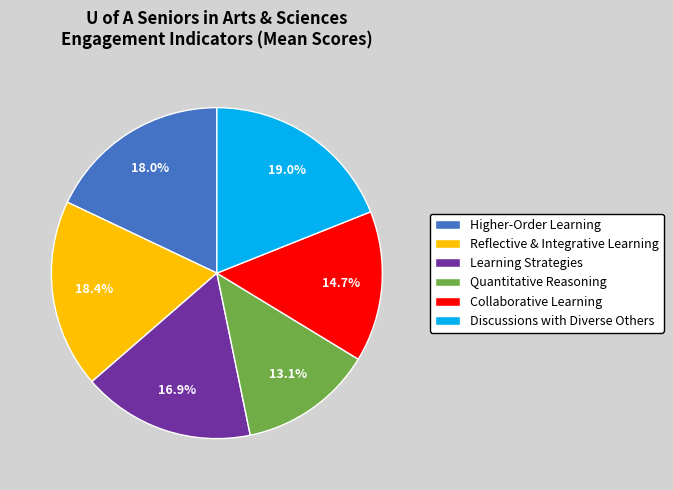

To the nearest percent, what percentage of the pie is Reflective & Integrative Learning?

18%